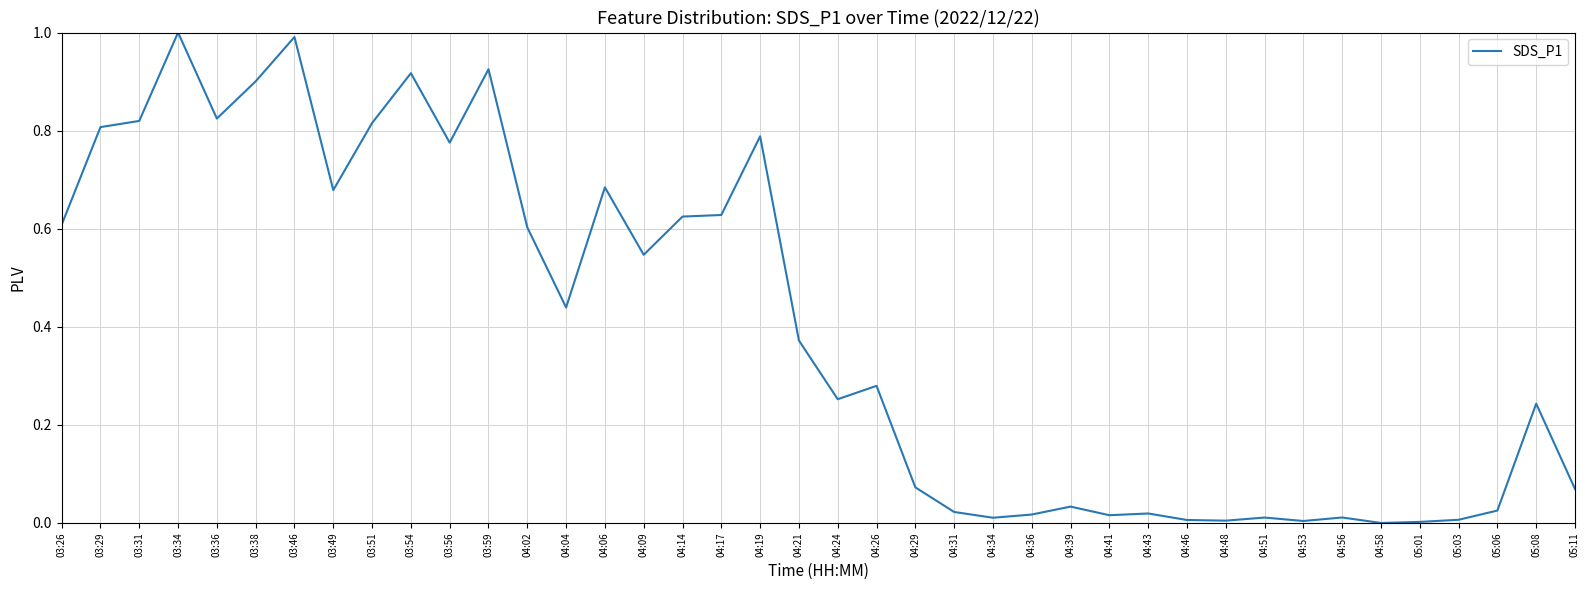

What is the difference between the maximum and second lowest values?

1.0